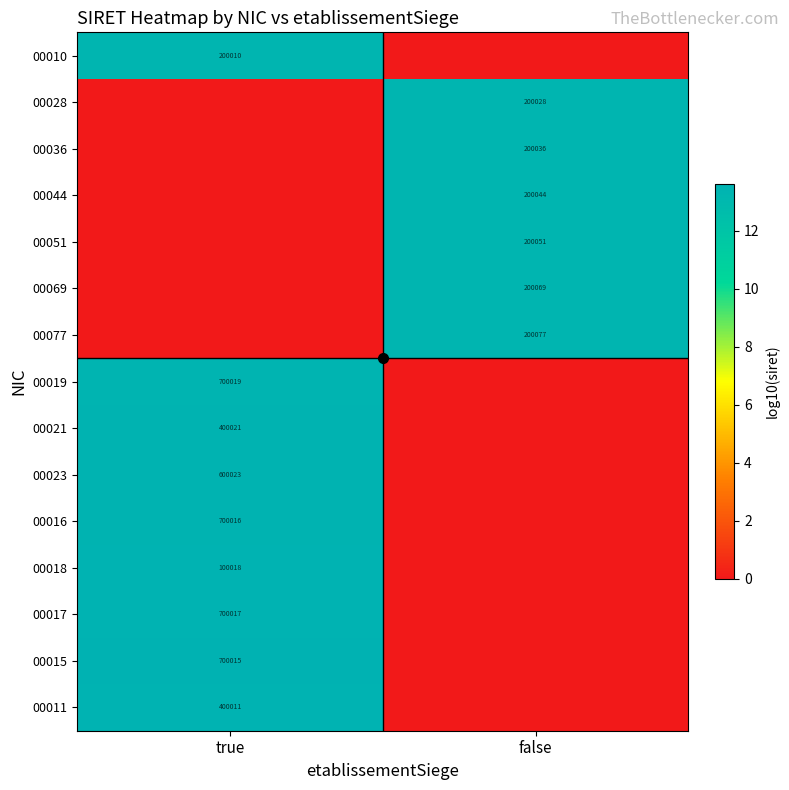

At which category is the sum across all series the highest?

true